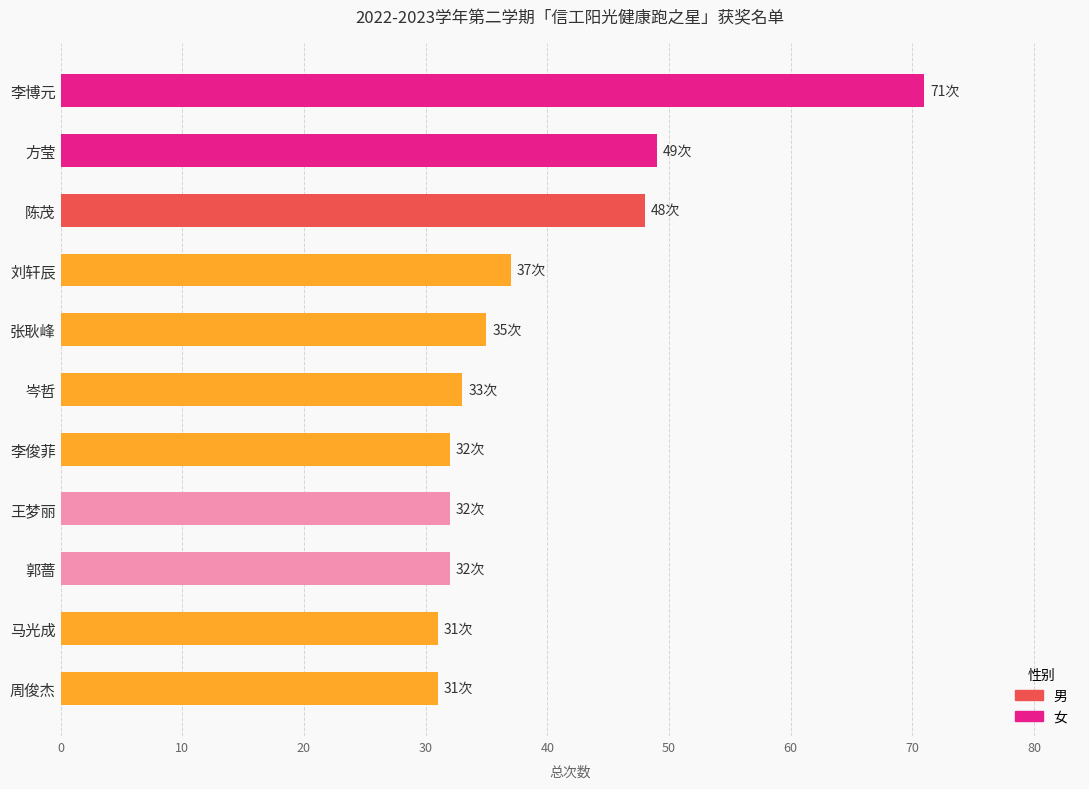

Where is the data nearest to the value 51?

方莹